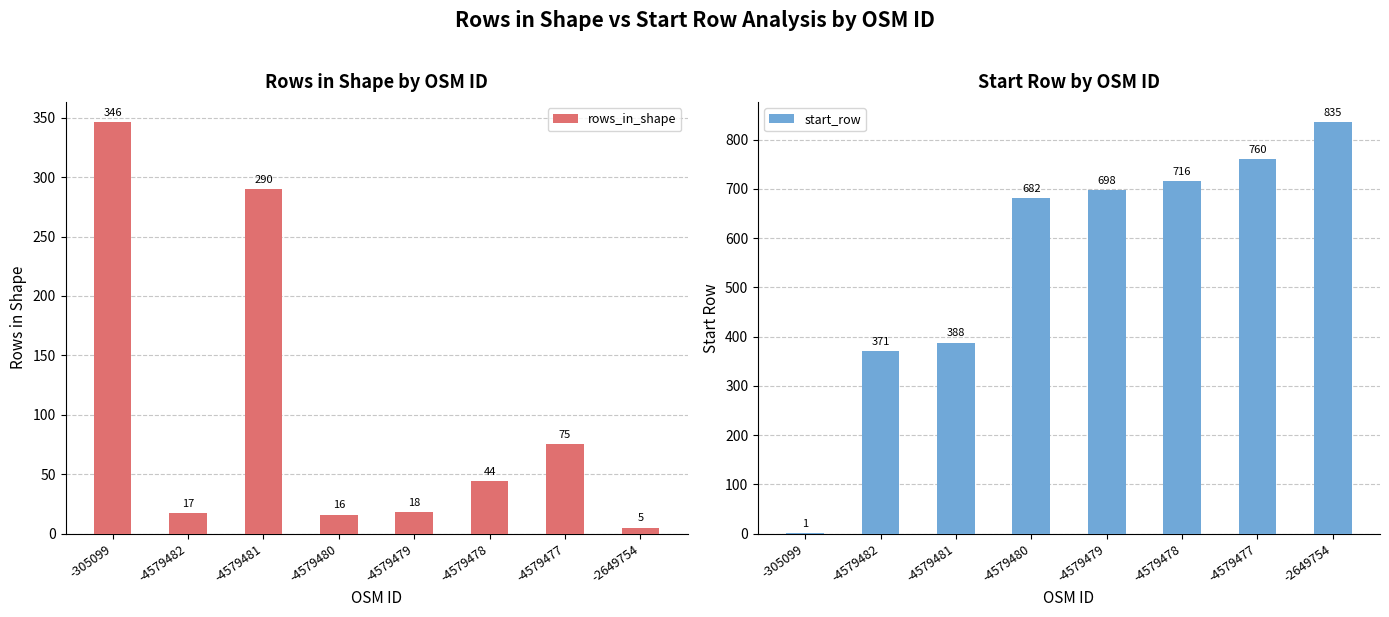

At how many categories does at least one series exceed 816?

1